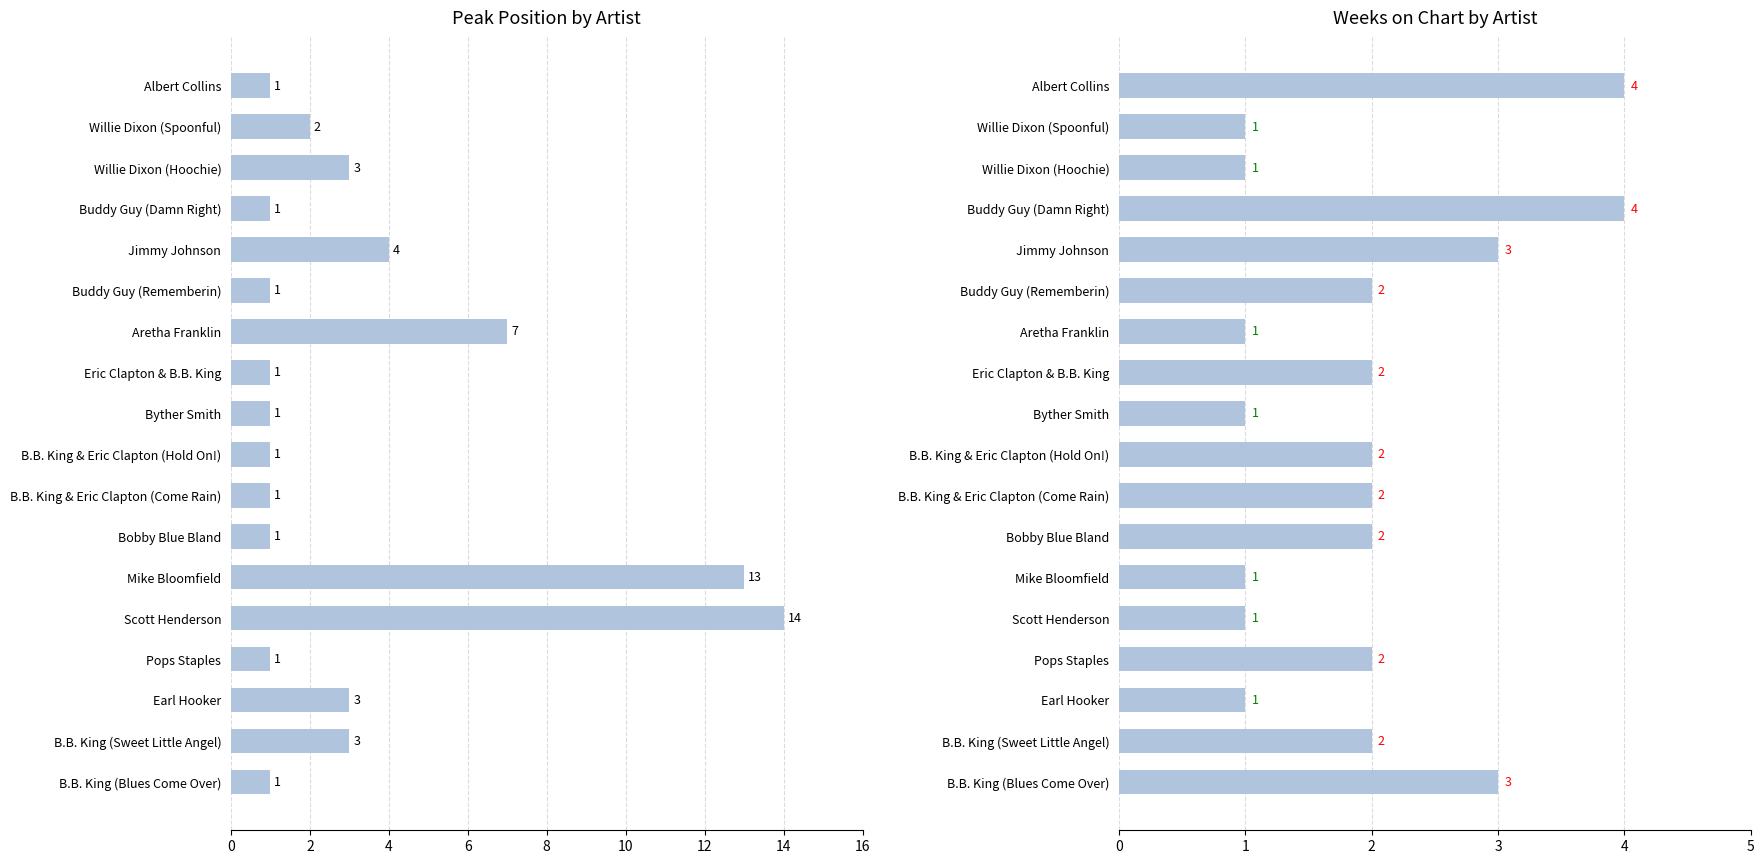

Reading left to right, what are all the values shown in this chart?

Peak Position: 1	2	3	1	4	1	7	1	1	1	1	1	13	14	1	3	3	1
Weeks on Chart: 4	1	1	4	3	2	1	2	1	2	2	2	1	1	2	1	2	3